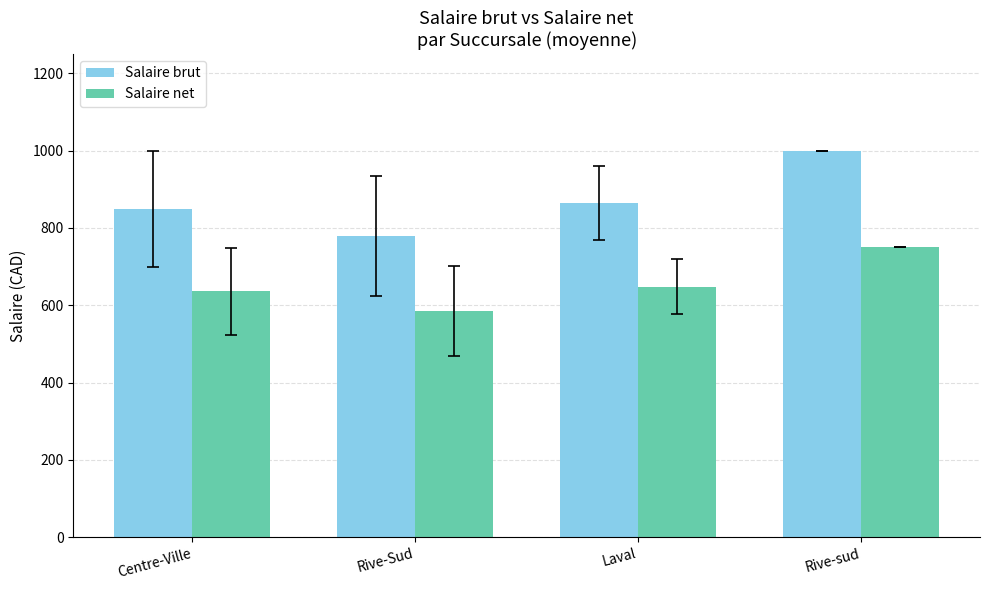

How many data points does each series have?

4